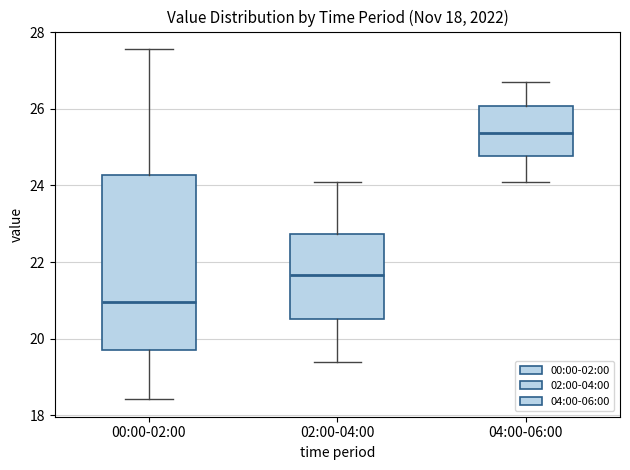

Reading left to right, transcribe this box plot: for each box, give where its median line is, the range the box spans, and where its two whiskers end, as read against the y-axis. The values are not printed on the chart, so give them approximately, as read against the axis.

00:00-02:00: median 21.0, box 19.8 to 24.2, whiskers 18.4 to 27.6
02:00-04:00: median 21.6, box 20.6 to 22.8, whiskers 19.4 to 24.2
04:00-06:00: median 25.4, box 24.8 to 26.0, whiskers 24.2 to 26.8